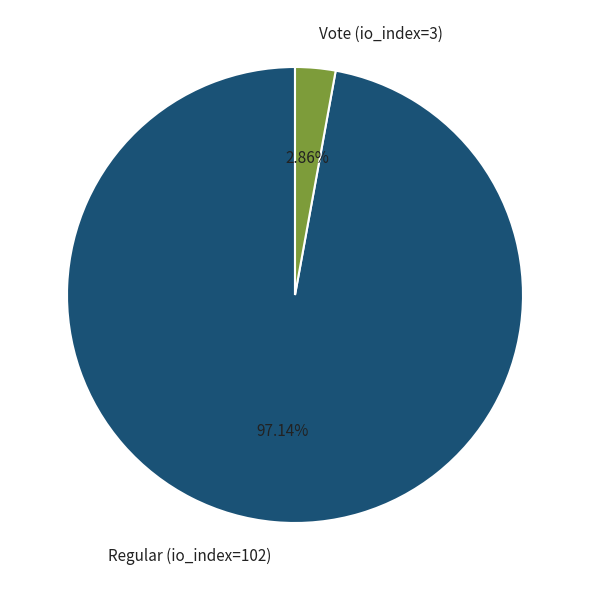

True or false: Vote (io_index=3) accounts for 9% of the total.

False